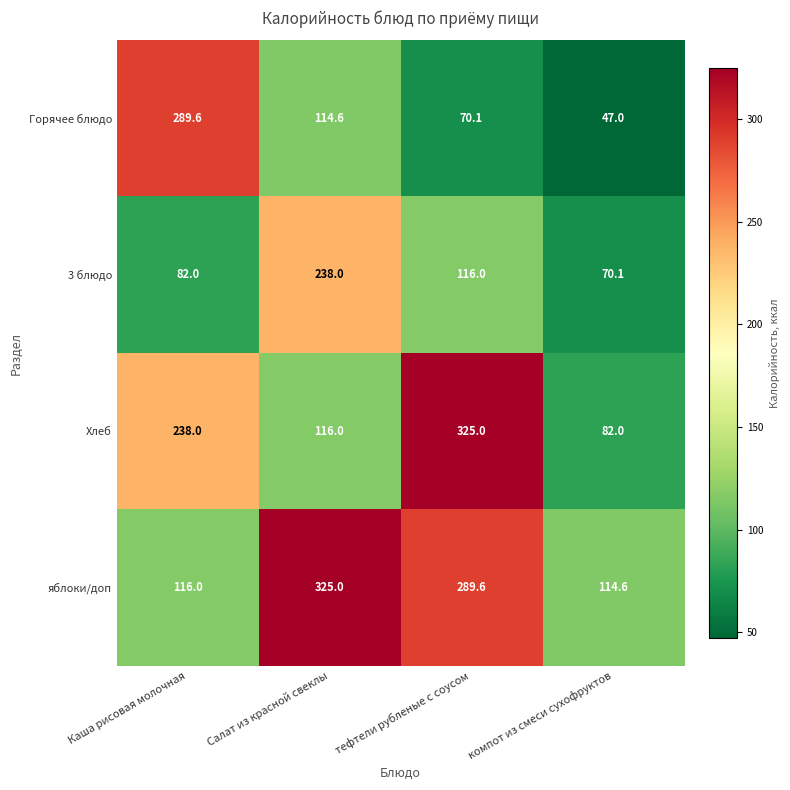

Count the number of categories in the chart.

4